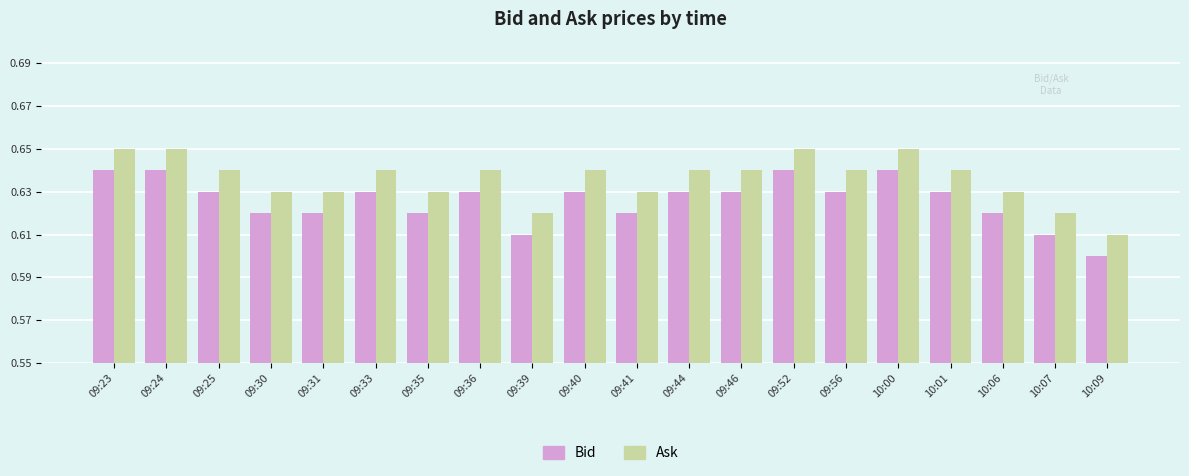

At which label is Ask closest to 0?

10:09